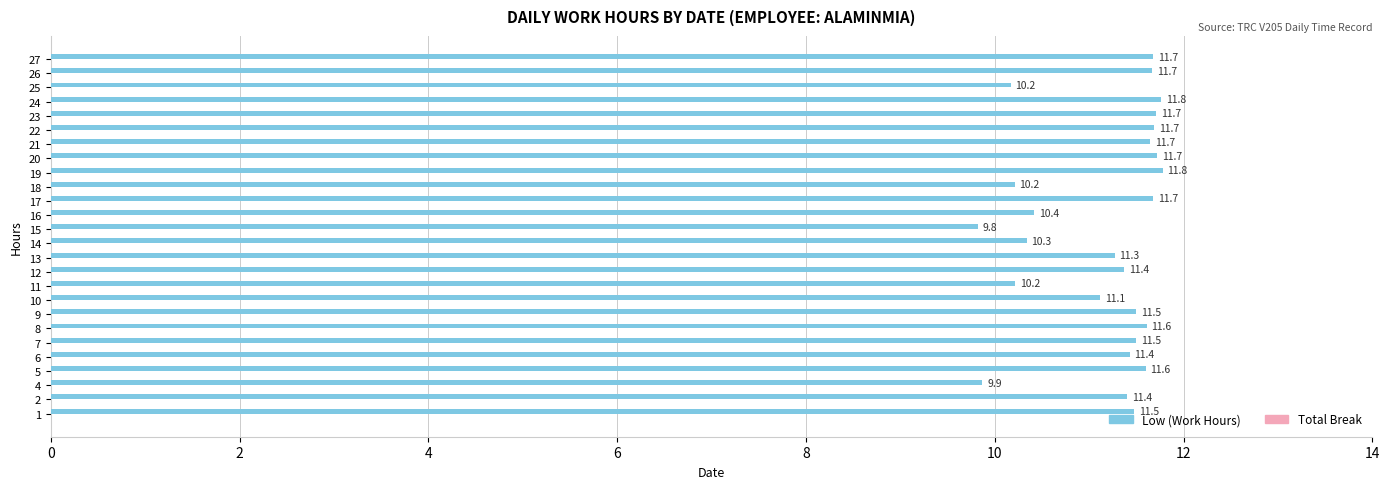

How many bars are there in total?

26